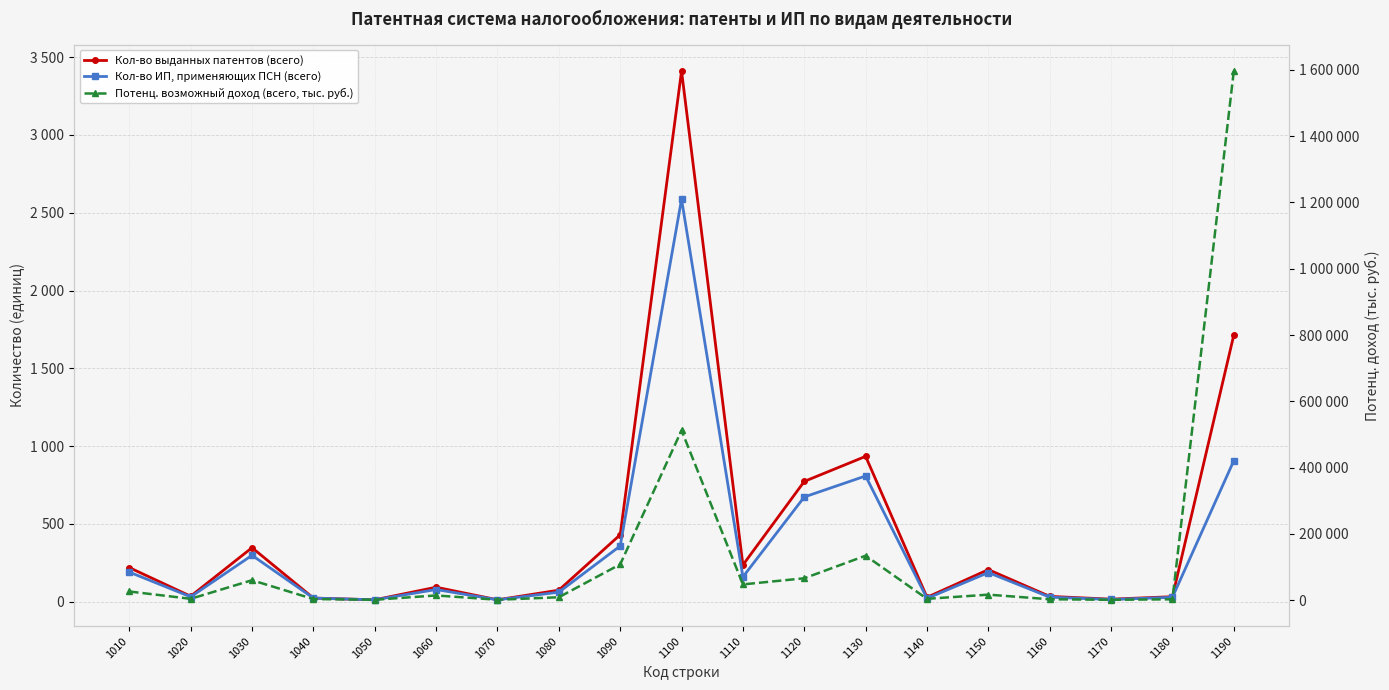

At how many categories does at least one series exceed 259689?

2